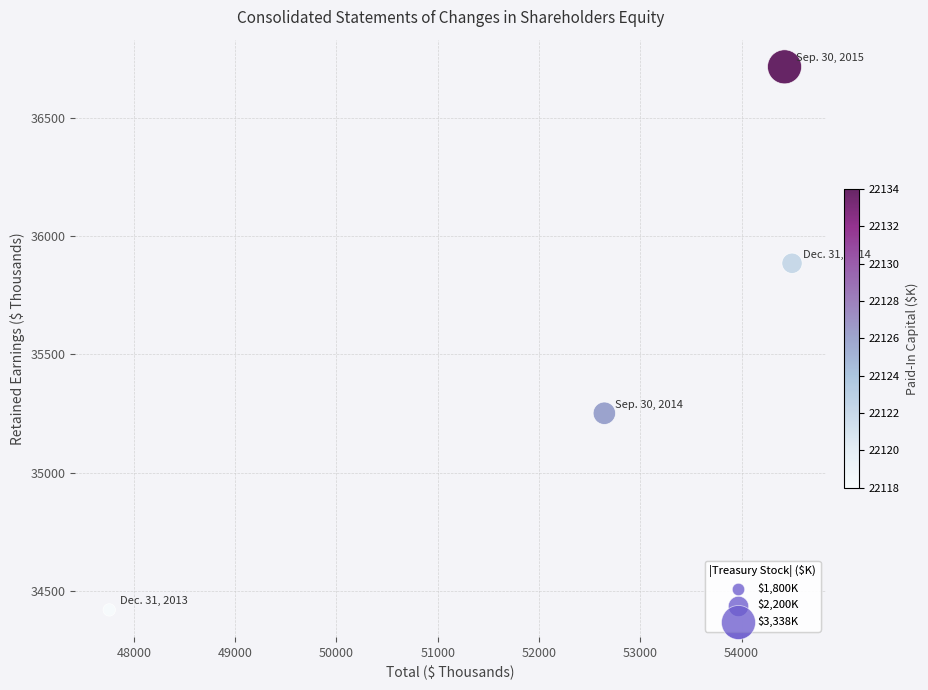

What is the average X value?

52331